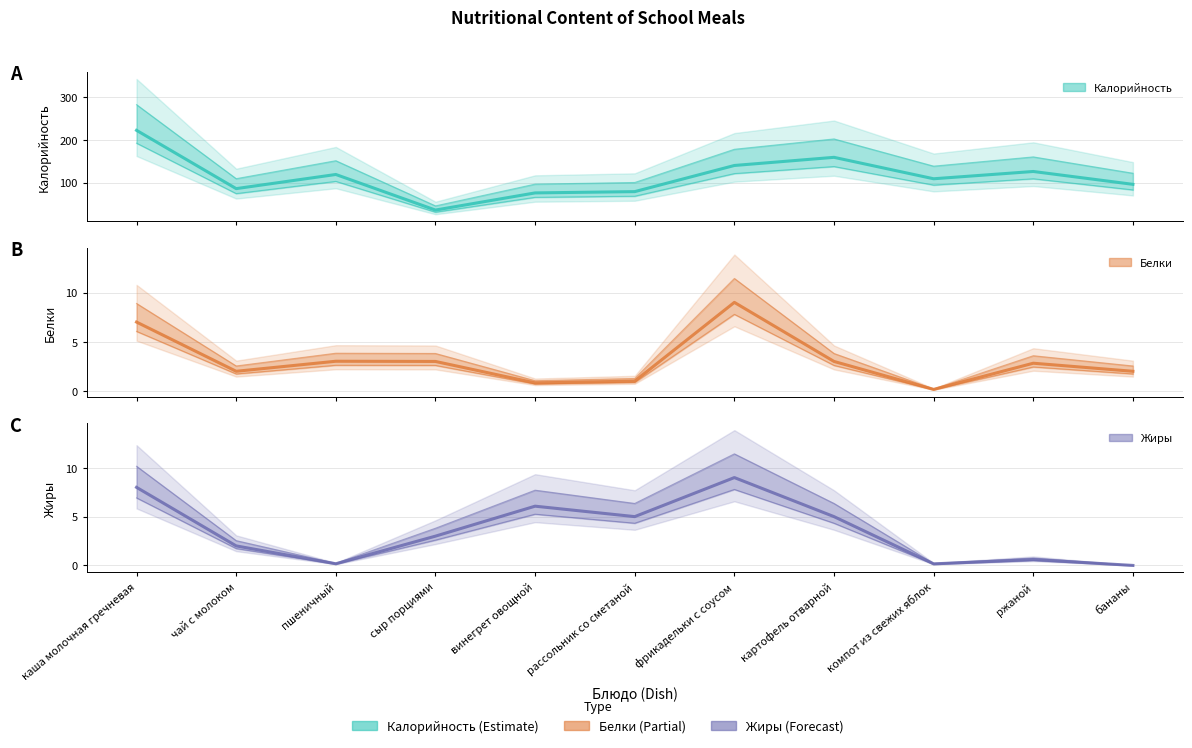

What is the value of the Калорийность point at the 6th from the left?

79.0